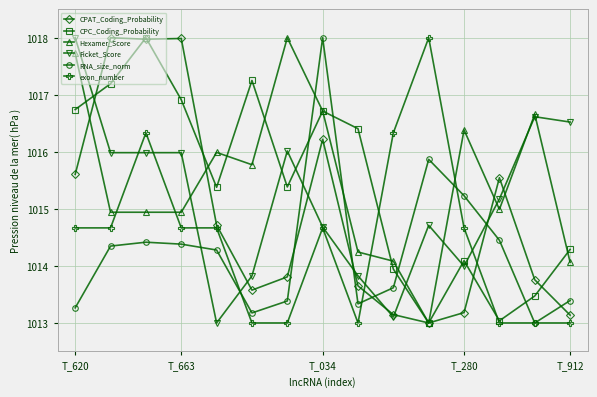

What is the highest value of the exon_number series?

1018.0